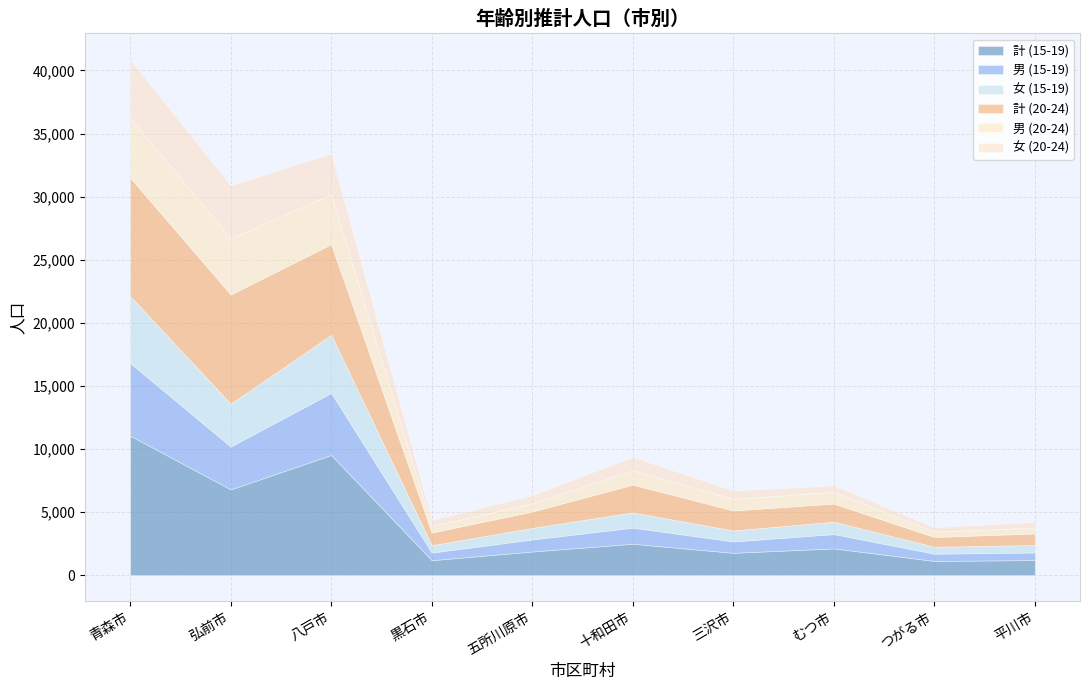

List the labels in order of 男 (15-19) value, largest first.

青森市, 八戸市, 弘前市, 十和田市, むつ市, 五所川原市, 三沢市, 黒石市, 平川市, つがる市